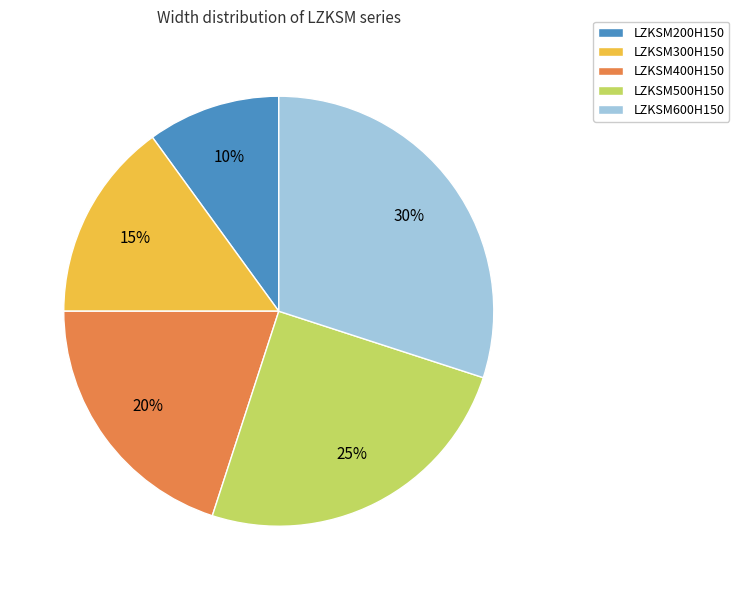

Combined, do LZKSM300H150 and LZKSM200H150 account for over 50%?

No